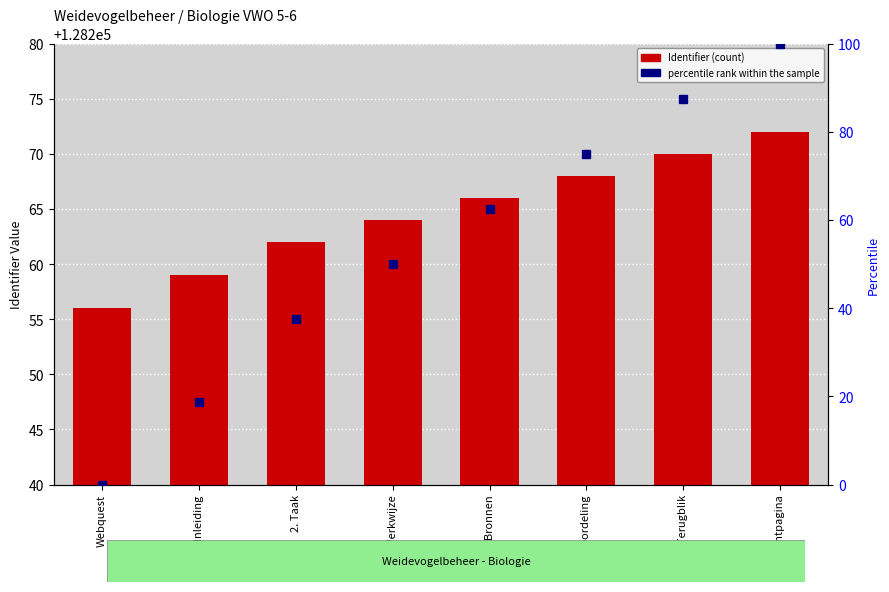

True or false: Identifier has a value of 194650.9 at 5. Beoordeling.

False